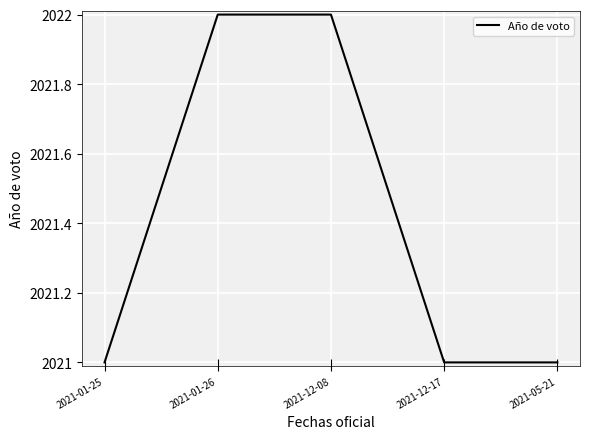

Between 2021-12-17 and 2021-12-08, which is larger?

2021-12-08